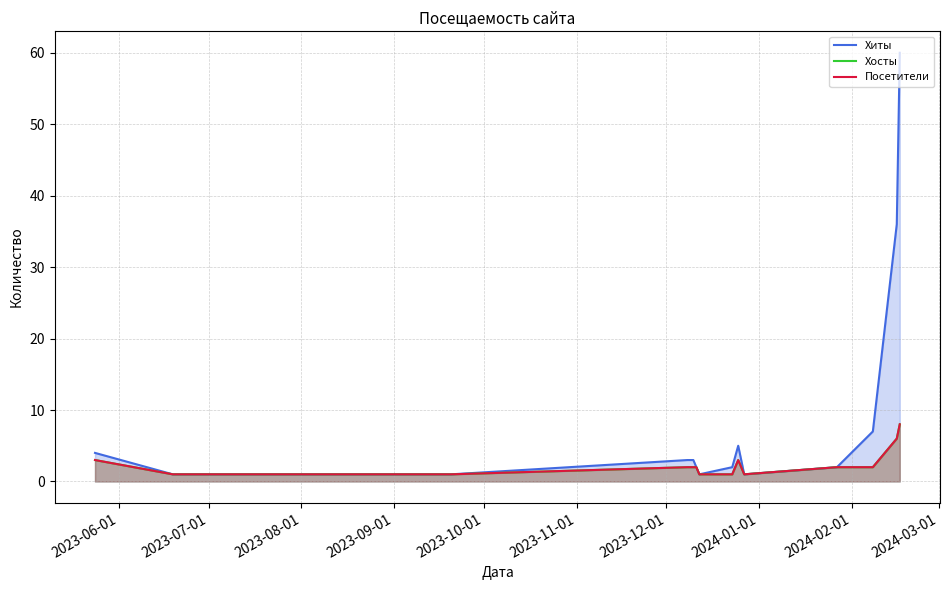

Rank the series by their maximum value, from highest to lowest.

Хиты, Хосты, Посетители